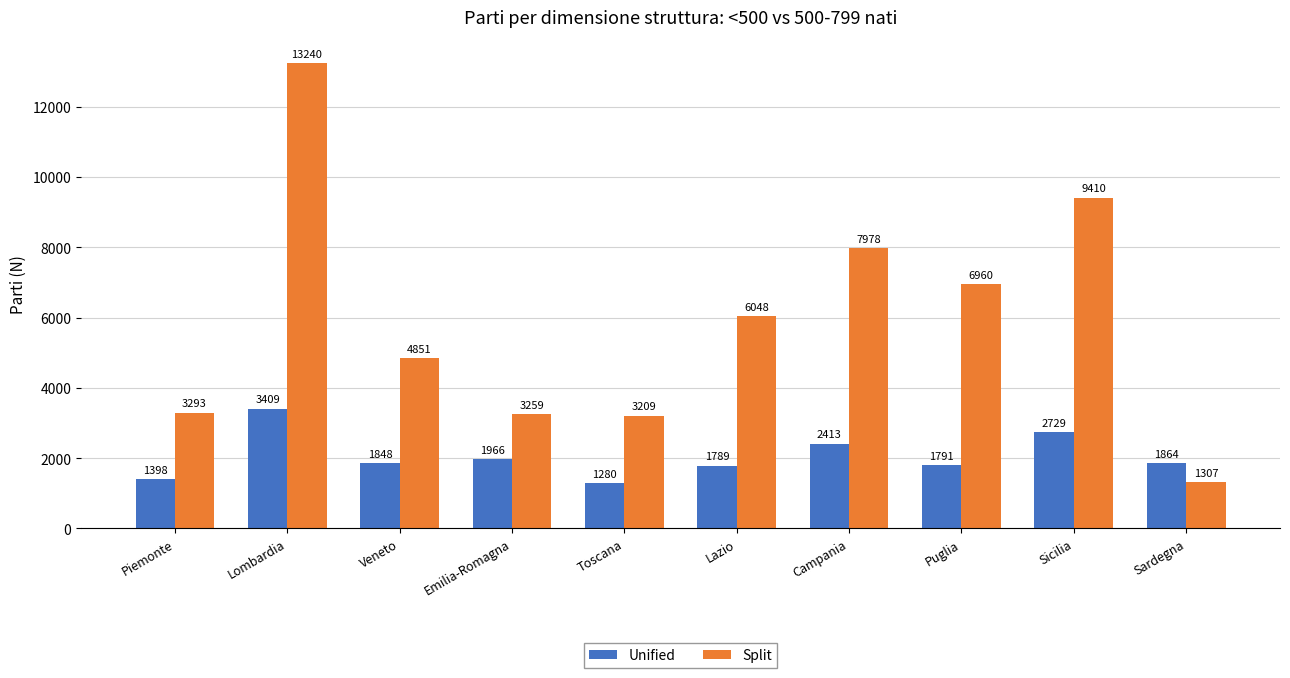

What is the maximum value shown in the chart?

13240